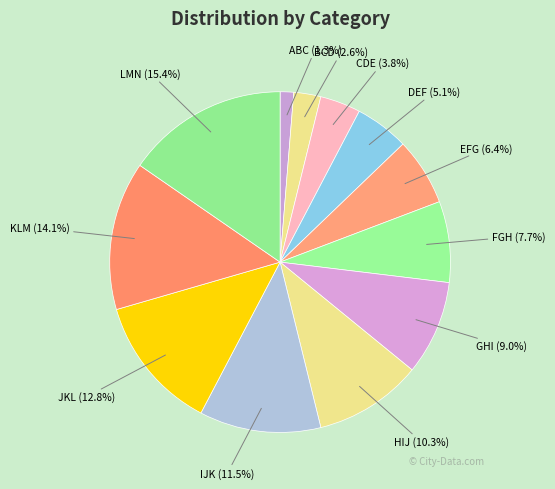

How many segments does this pie chart have?

12